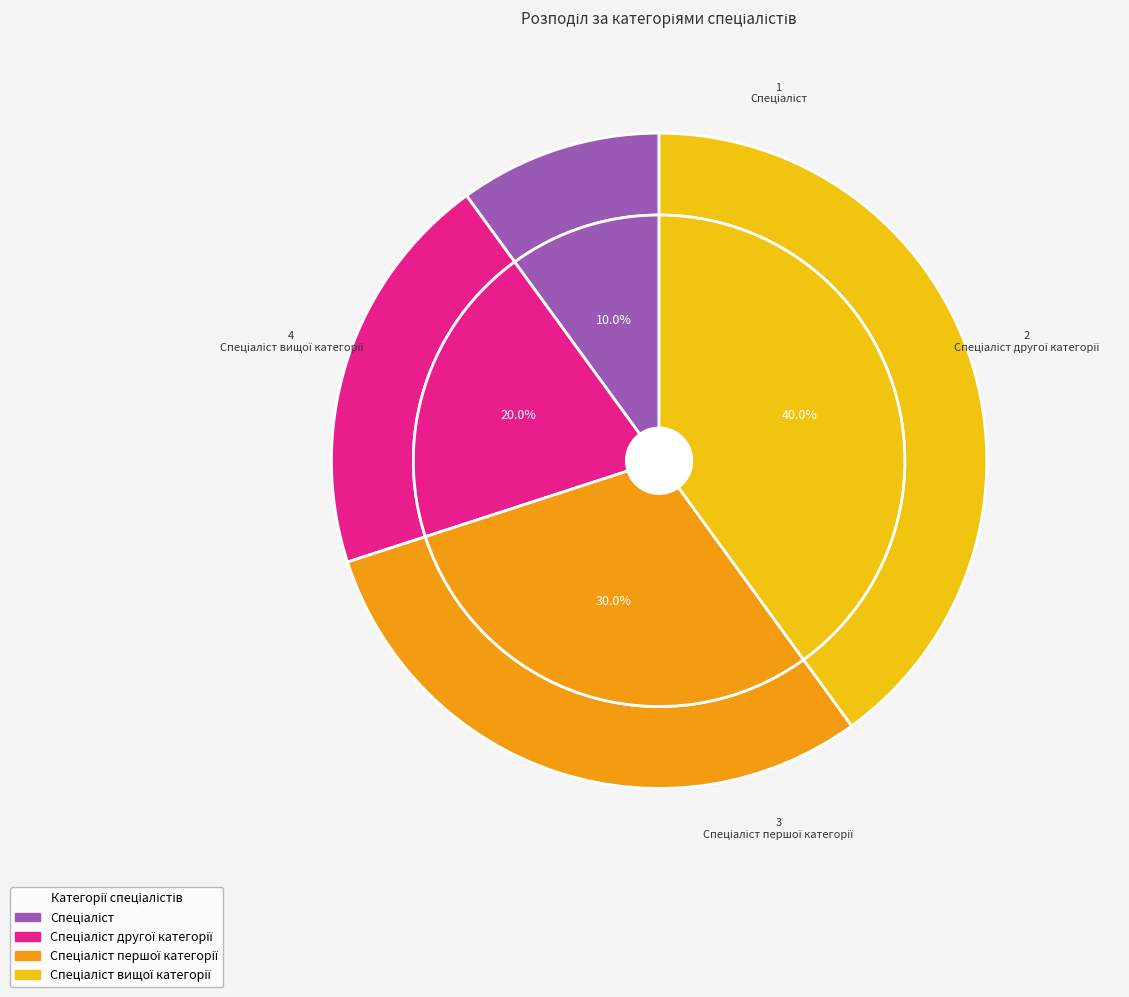

Which slice is the largest?

Спеціаліст вищої категорії